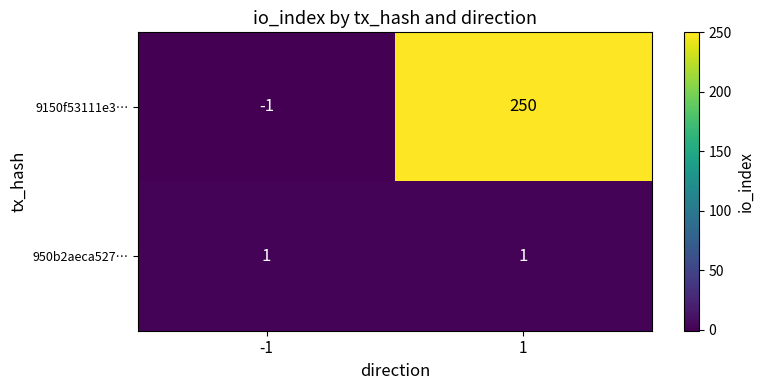

Which series has the largest range (max minus min)?

9150f53111e3…